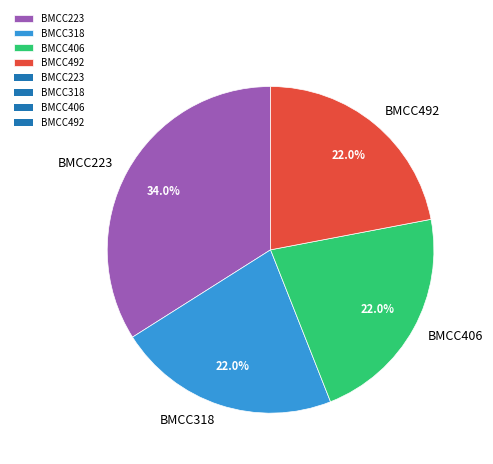

Approximately how many times larger is the value at BMCC406 compared to BMCC318?

1.0